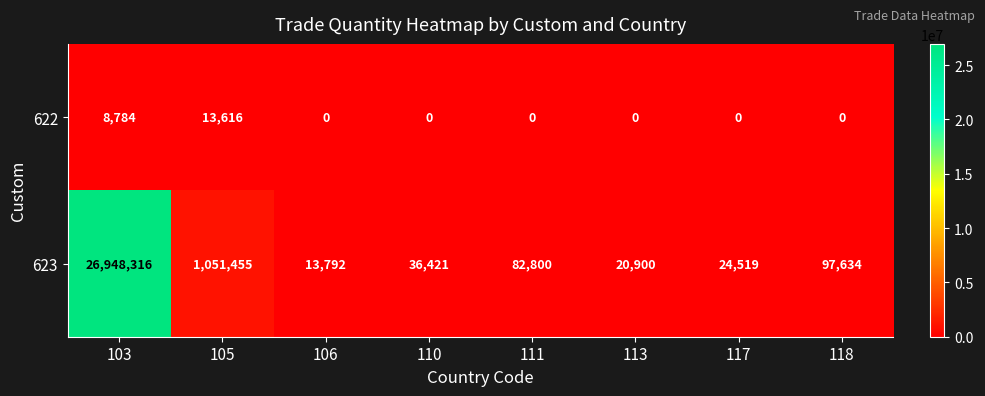

Reading left to right, transcribe all the data shown in this chart.

622: 8784	13616	0	0	0	0	0	0
623: 26948316	1051455	13792	36421	82800	20900	24519	97634